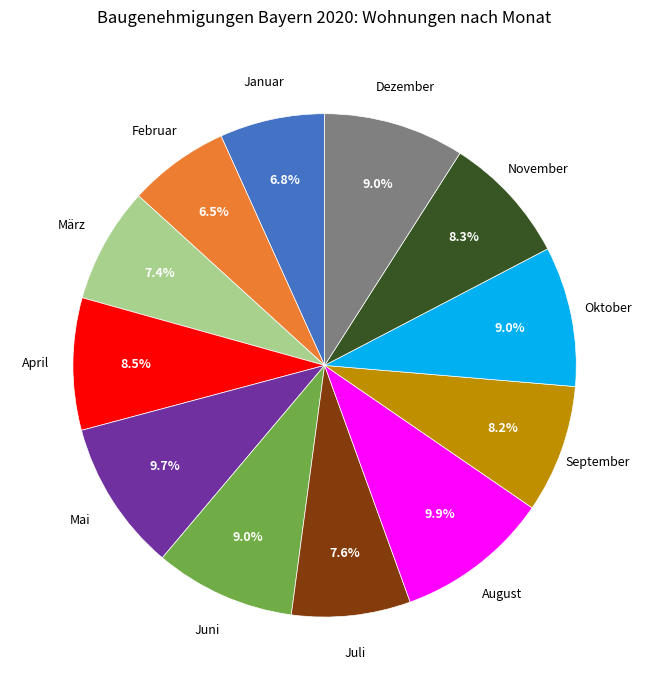

How many slices are in this pie chart?

12